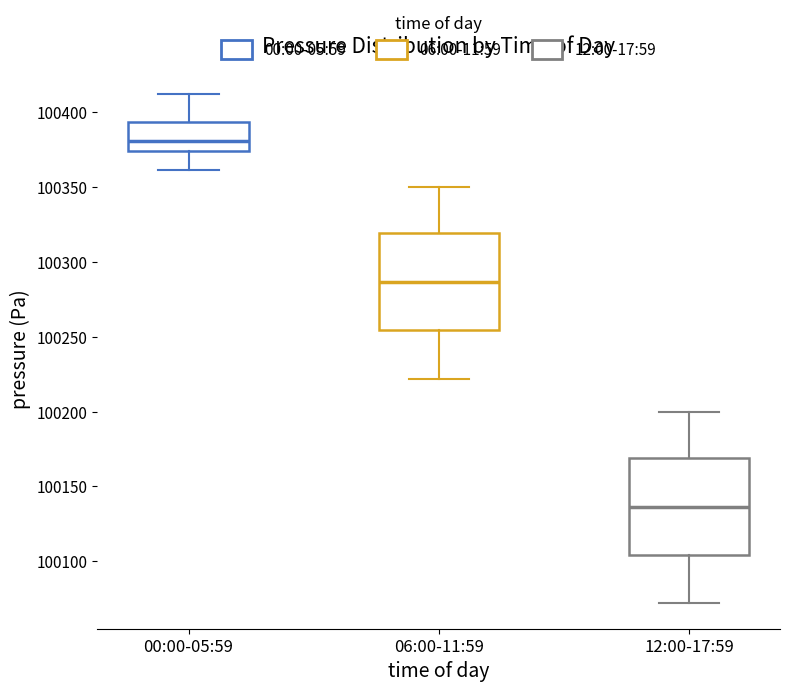

Reading left to right, read every box against the y-axis: the position of its median line, the range the box covers, and the ends of its whiskers. The values are not printed on the chart, so give them approximately, as read against the axis.

00:00-05:59: median 100380, box 100375 to 100395, whiskers 100360 to 100410
06:00-11:59: median 100285, box 100255 to 100320, whiskers 100220 to 100350
12:00-17:59: median 100135, box 100105 to 100170, whiskers 100070 to 100200